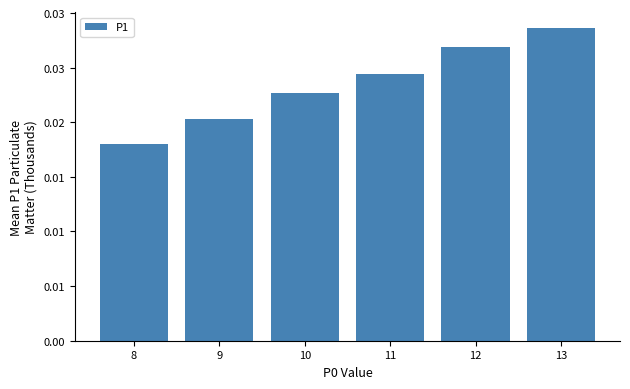

Reading left to right, what are all the values shown in this chart?

8=0.0	9=0.0	10=0.0	11=0.0	12=0.0	13=0.0